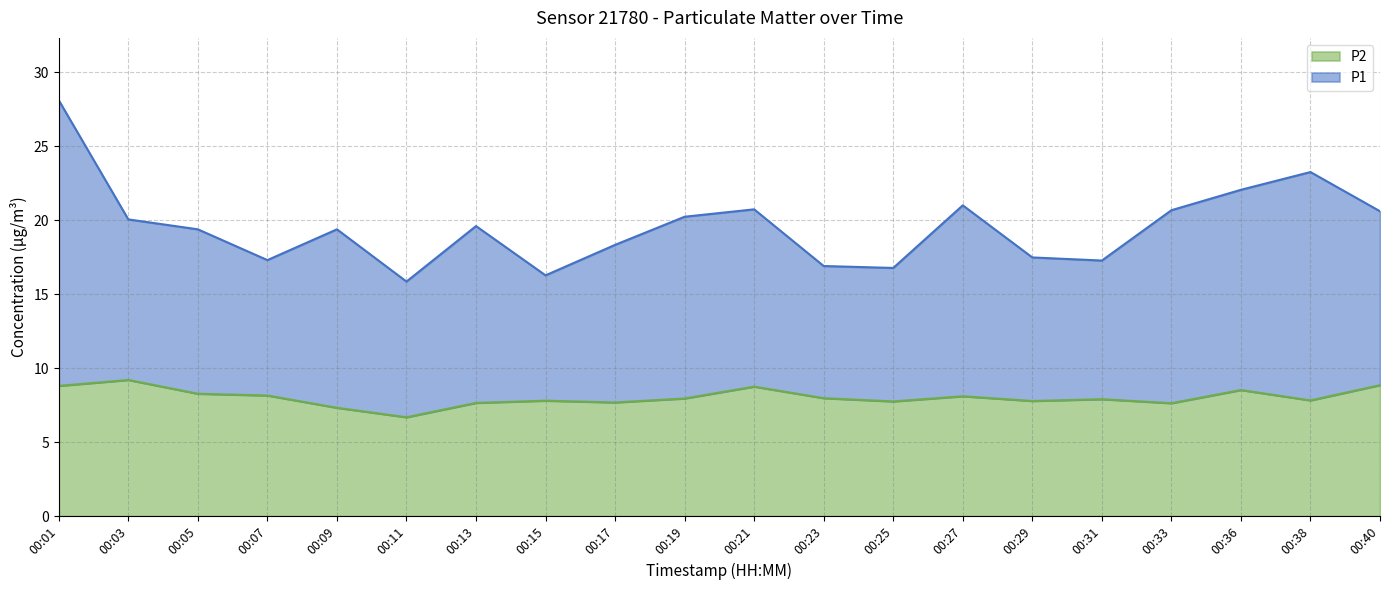

Does the chart display data point markers on the line(s)?

No